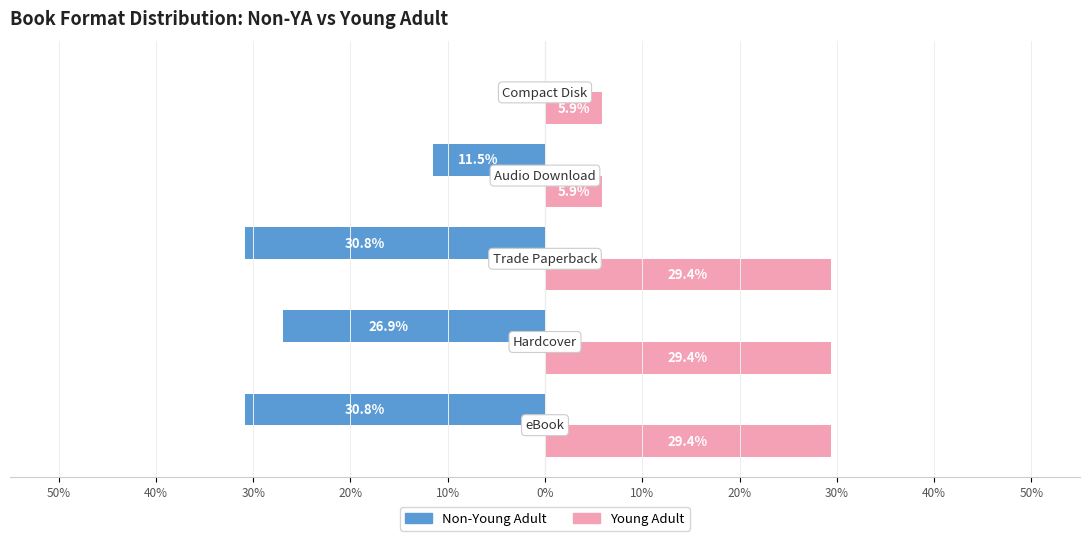

What is the sum of all Non-Young Adult values?

-100.0